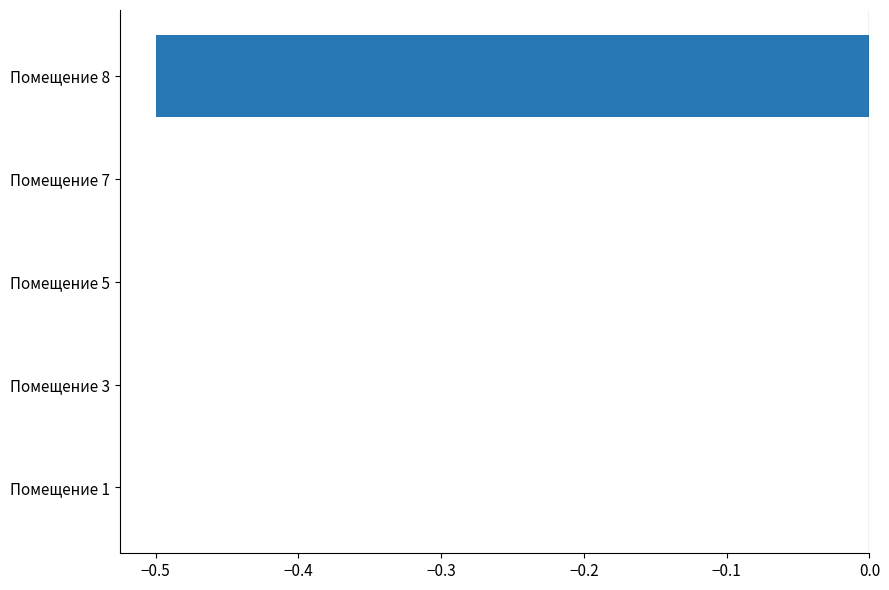

Reading top to bottom, what are all the values shown in this chart?

Помещение 8=-0.5	Помещение 7=0.0	Помещение 5=0.0	Помещение 3=0.0	Помещение 1=0.0